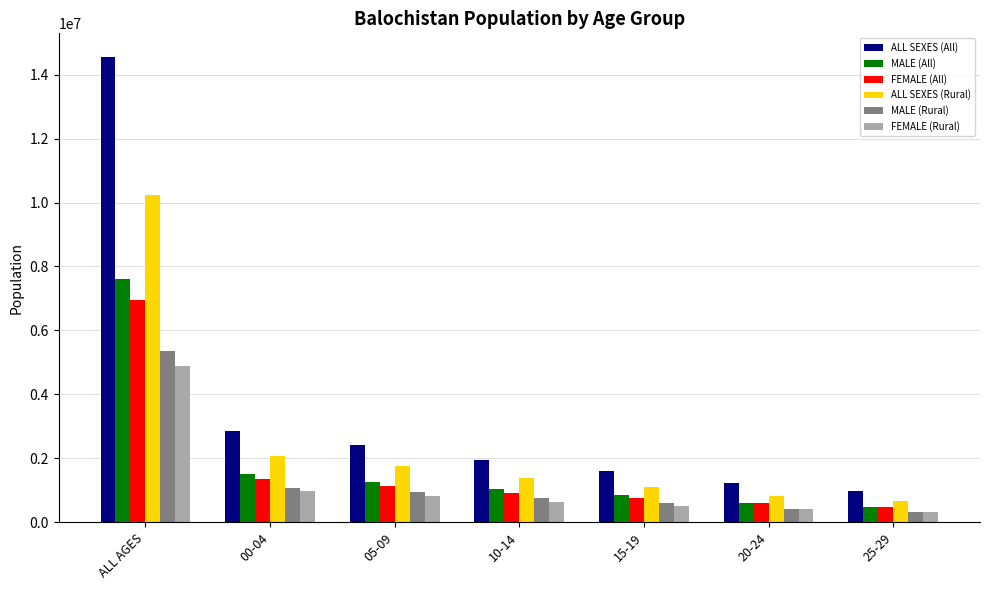

Count the number of categories in the chart.

7